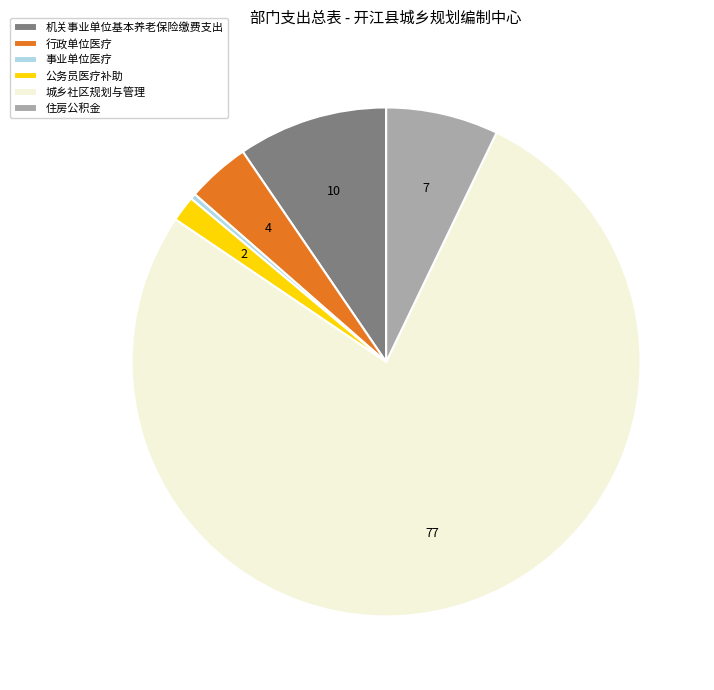

Rank the categories by value from lowest to highest.

事业单位医疗, 公务员医疗补助, 行政单位医疗, 住房公积金, 机关事业单位基本养老保险缴费支出, 城乡社区规划与管理